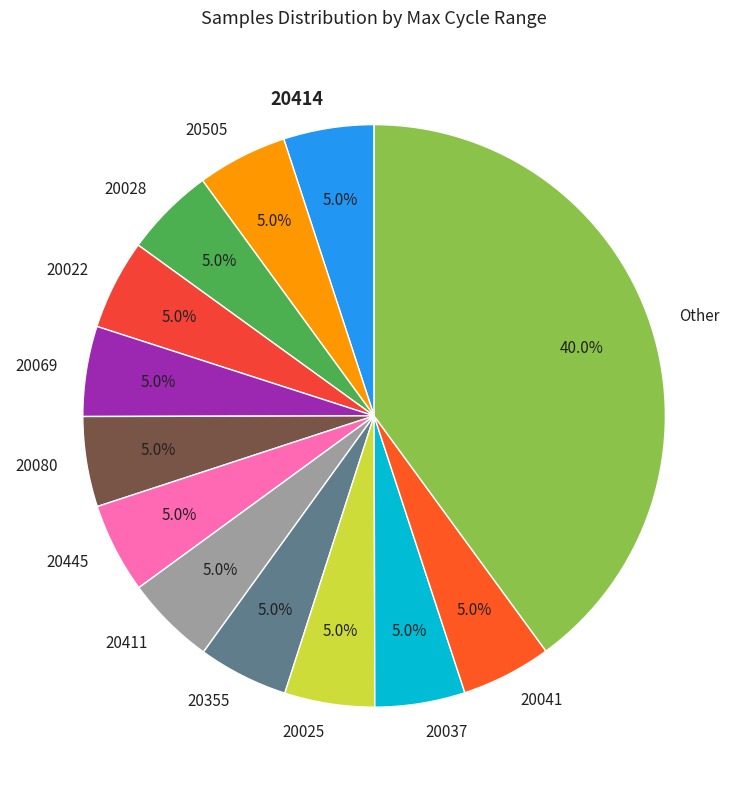

What is the total percentage of 20037 and 20022?

10.0%